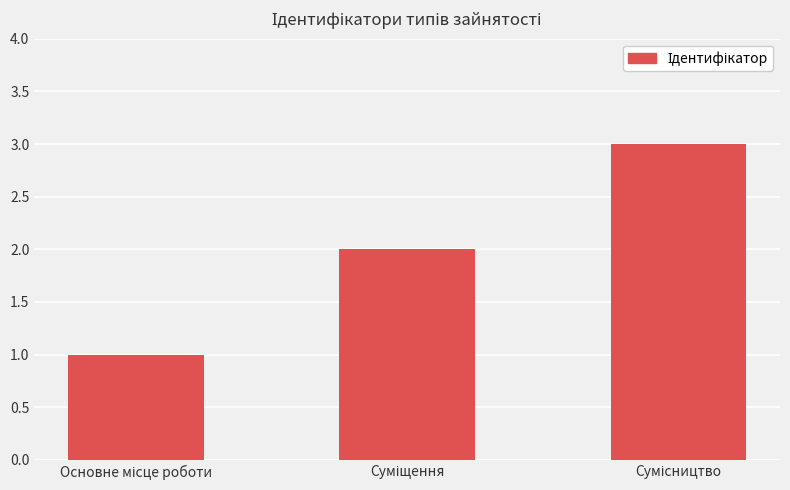

How many bars are there in total?

3